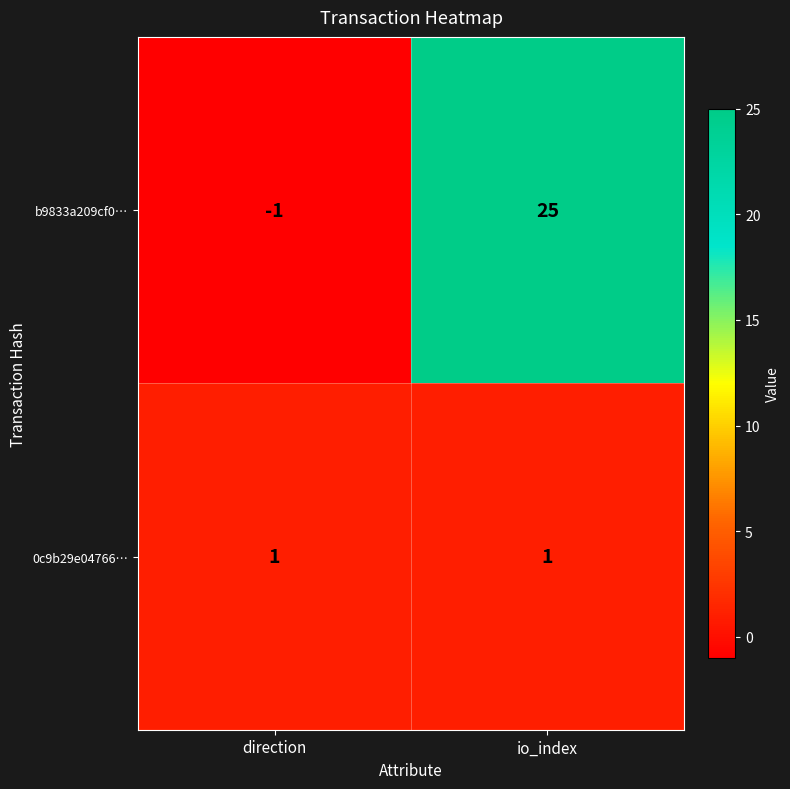

Reading right to left, transcribe all the data shown in this chart.

b9833a209cf0…: io_index=25	direction=-1
0c9b29e04766…: io_index=1	direction=1